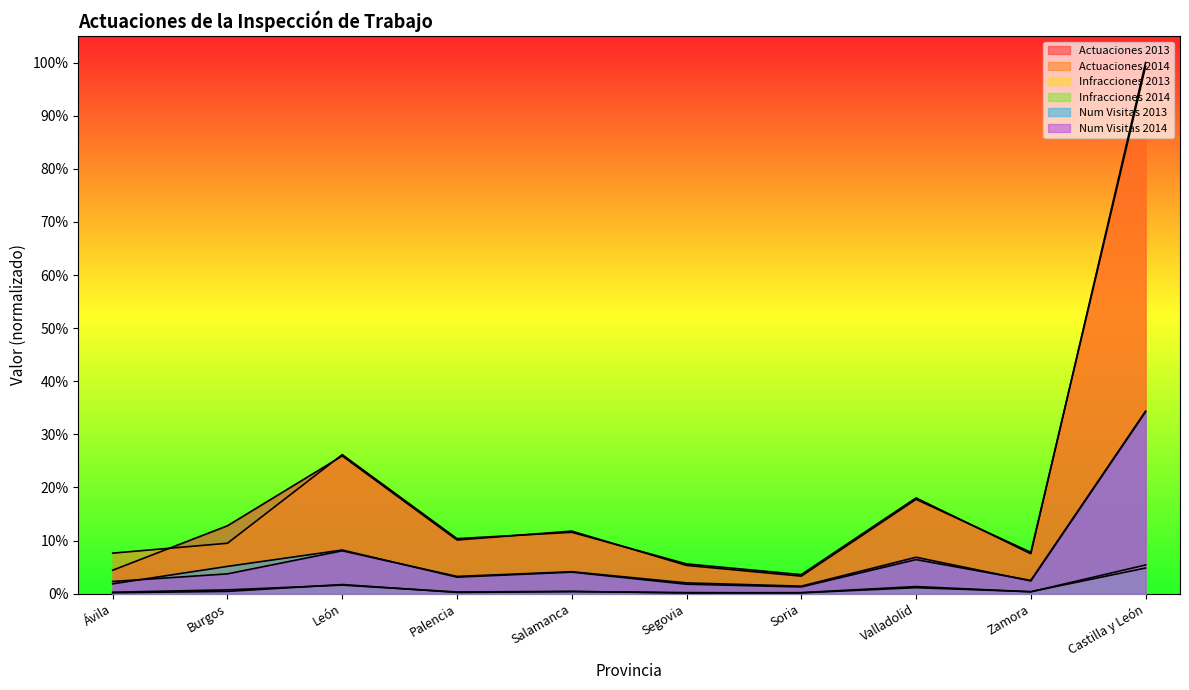

True or false: Actuaciones 2013 and Infracciones 2013 intersect in this chart.

False